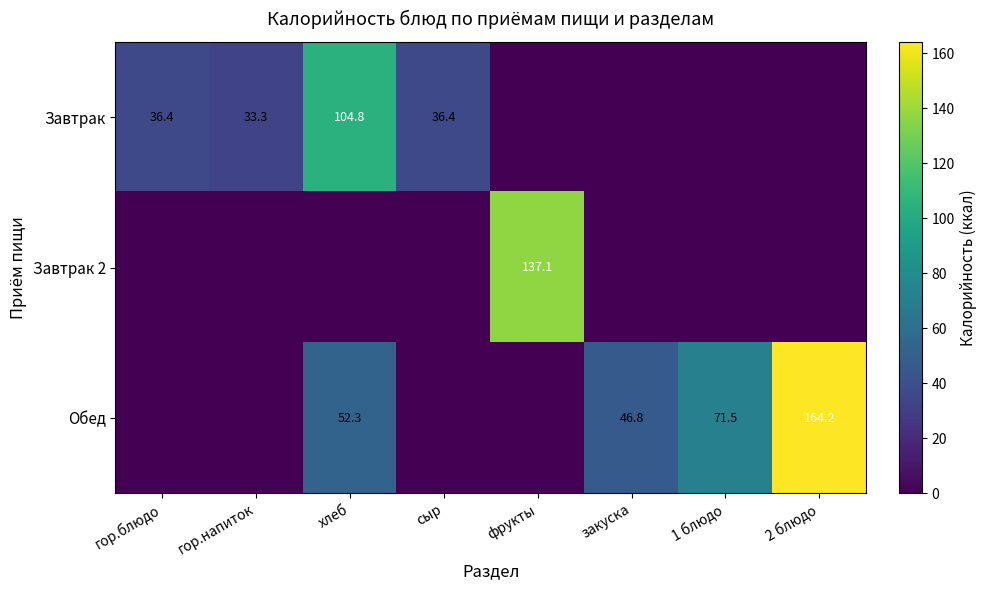

Count the number of categories in the chart.

8